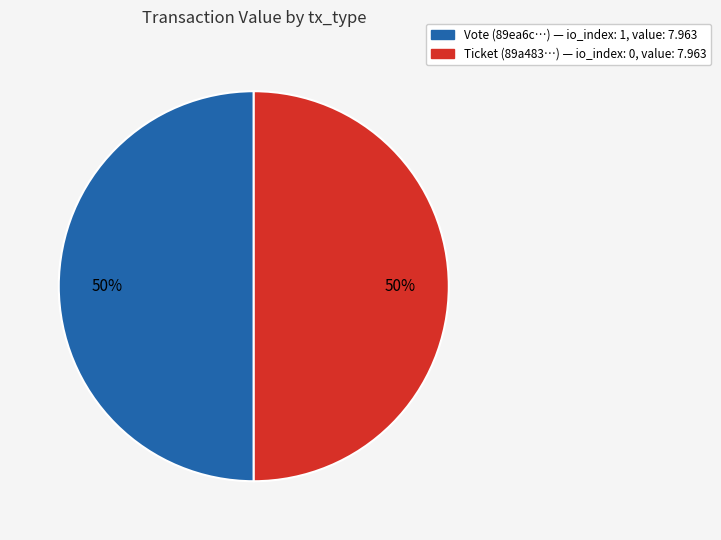

True or false: Ticket accounts for 58% of the total.

False